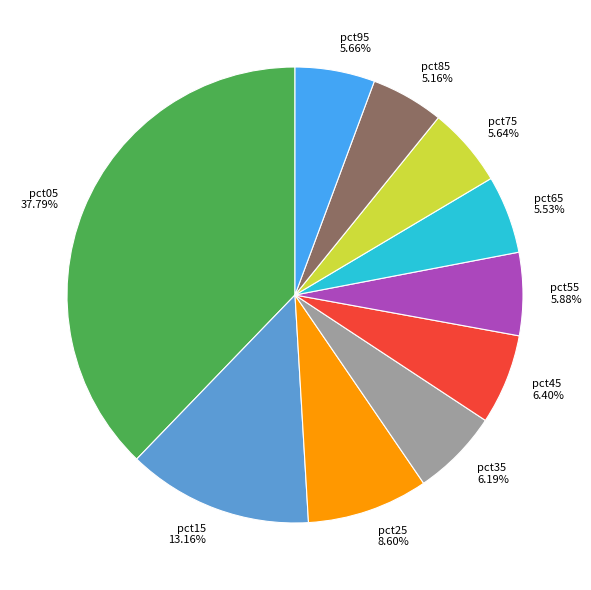

To the nearest percent, what is the difference between the pct65 and pct25 slice percentages?

3%